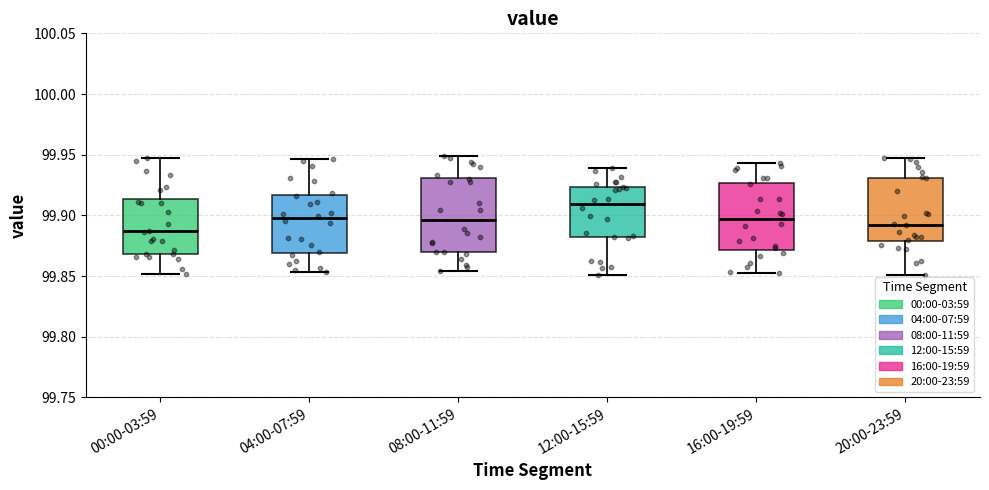

Reading left to right, transcribe this box plot: for each box, give where its median line is, the range the box spans, and where its two whiskers end, as read against the y-axis. The values are not printed on the chart, so give them approximately, as read against the axis.

00:00-03:59: median 99.885, box 99.870 to 99.915, whiskers 99.850 to 99.945
04:00-07:59: median 99.900, box 99.870 to 99.915, whiskers 99.855 to 99.945
08:00-11:59: median 99.895, box 99.870 to 99.930, whiskers 99.855 to 99.950
12:00-15:59: median 99.910, box 99.880 to 99.925, whiskers 99.850 to 99.940
16:00-19:59: median 99.895, box 99.870 to 99.925, whiskers 99.855 to 99.945
20:00-23:59: median 99.890, box 99.880 to 99.930, whiskers 99.850 to 99.945